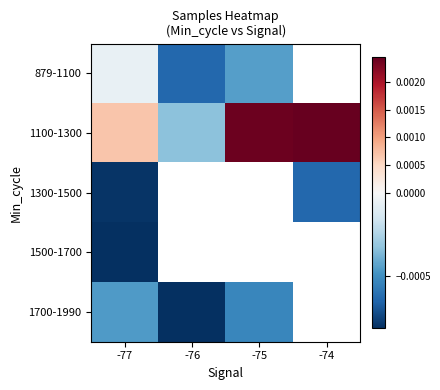

List the series in order of their peak value, lowest first.

1500-1700, 1300-1500, 1700-1990, 879-1100, 1100-1300